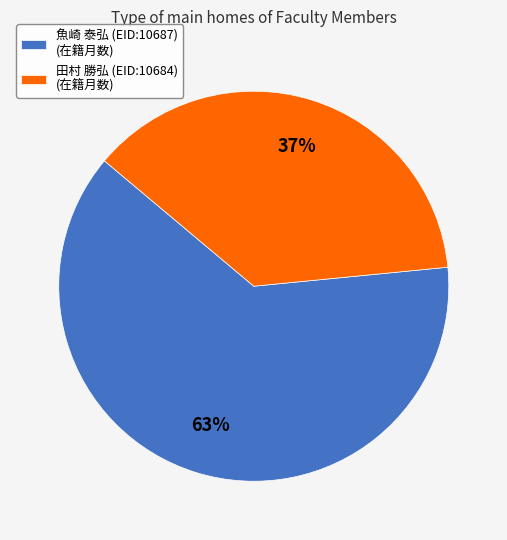

Between 田村 勝弘 (EID:10684) and 魚崎 泰弘 (EID:10687), which is larger?

魚崎 泰弘 (EID:10687)